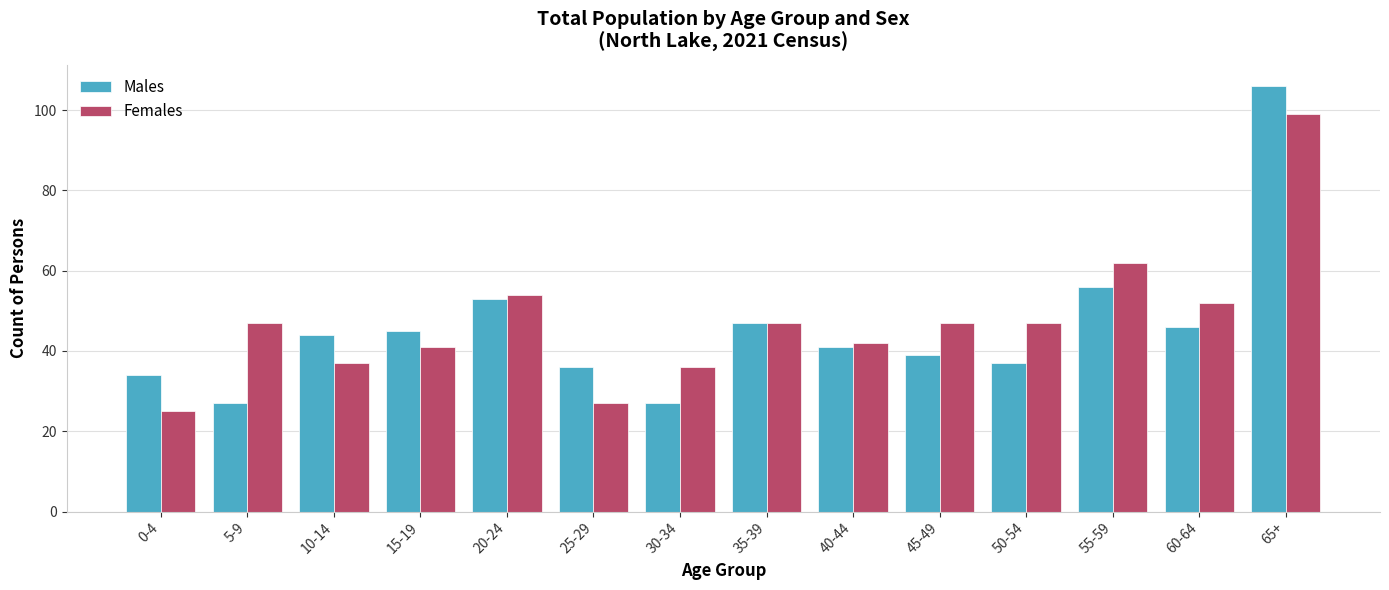

What position from the left is 60-64?

13